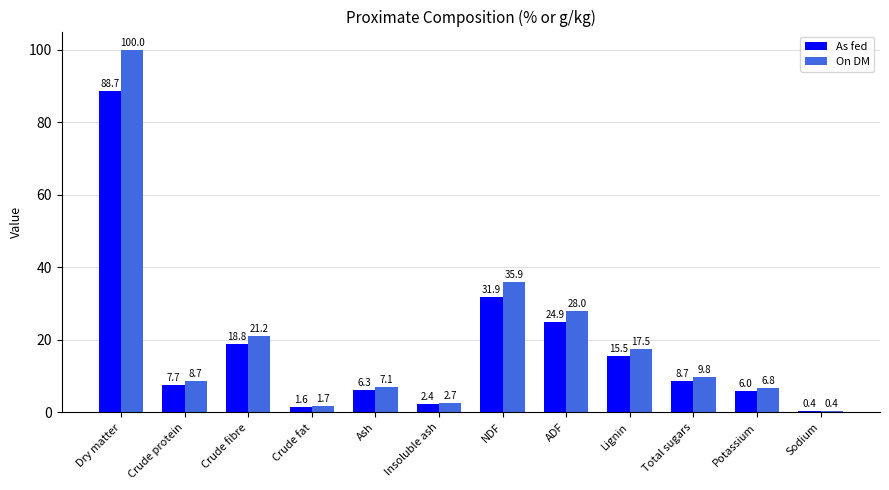

What are all the series names shown in the legend?

As fed, On DM